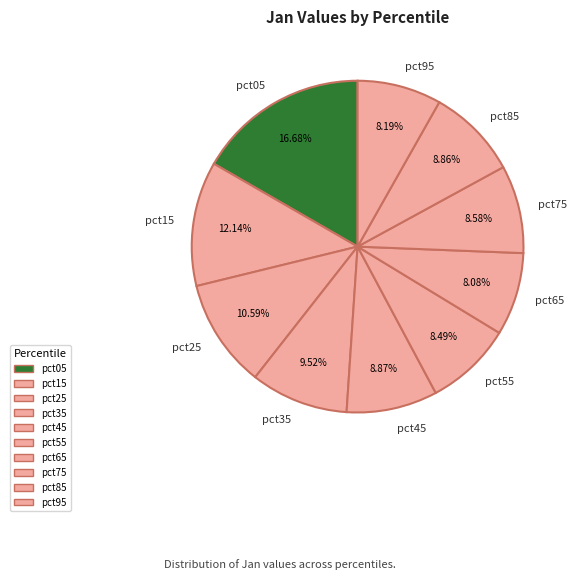

To the nearest percent, what is the combined percentage of pct95 and pct35?

18%